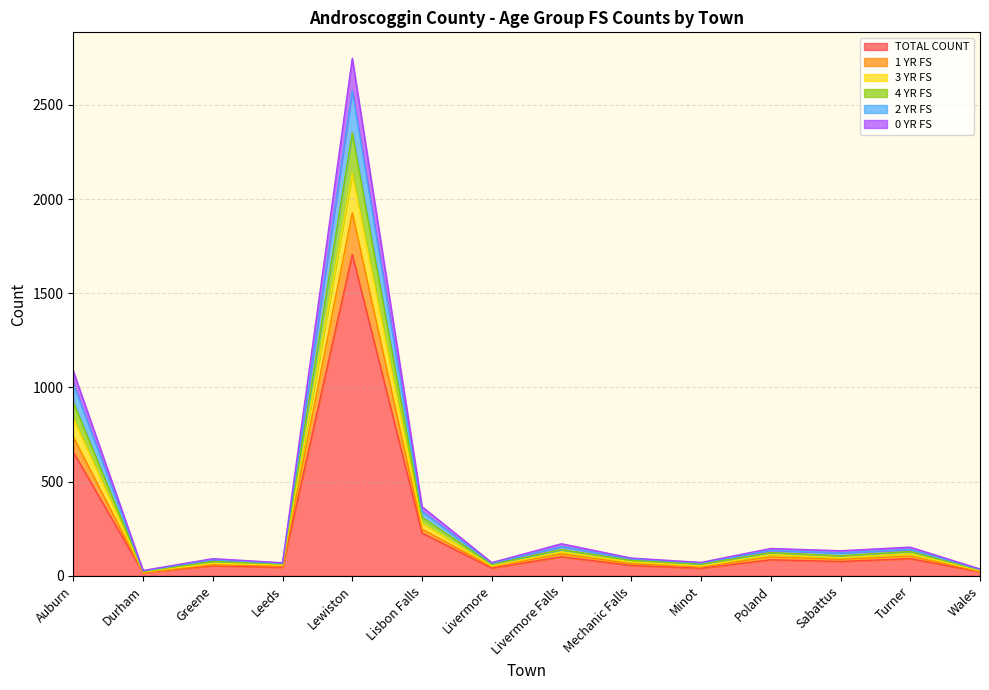

What is the highest value of the TOTAL COUNT series?

1706